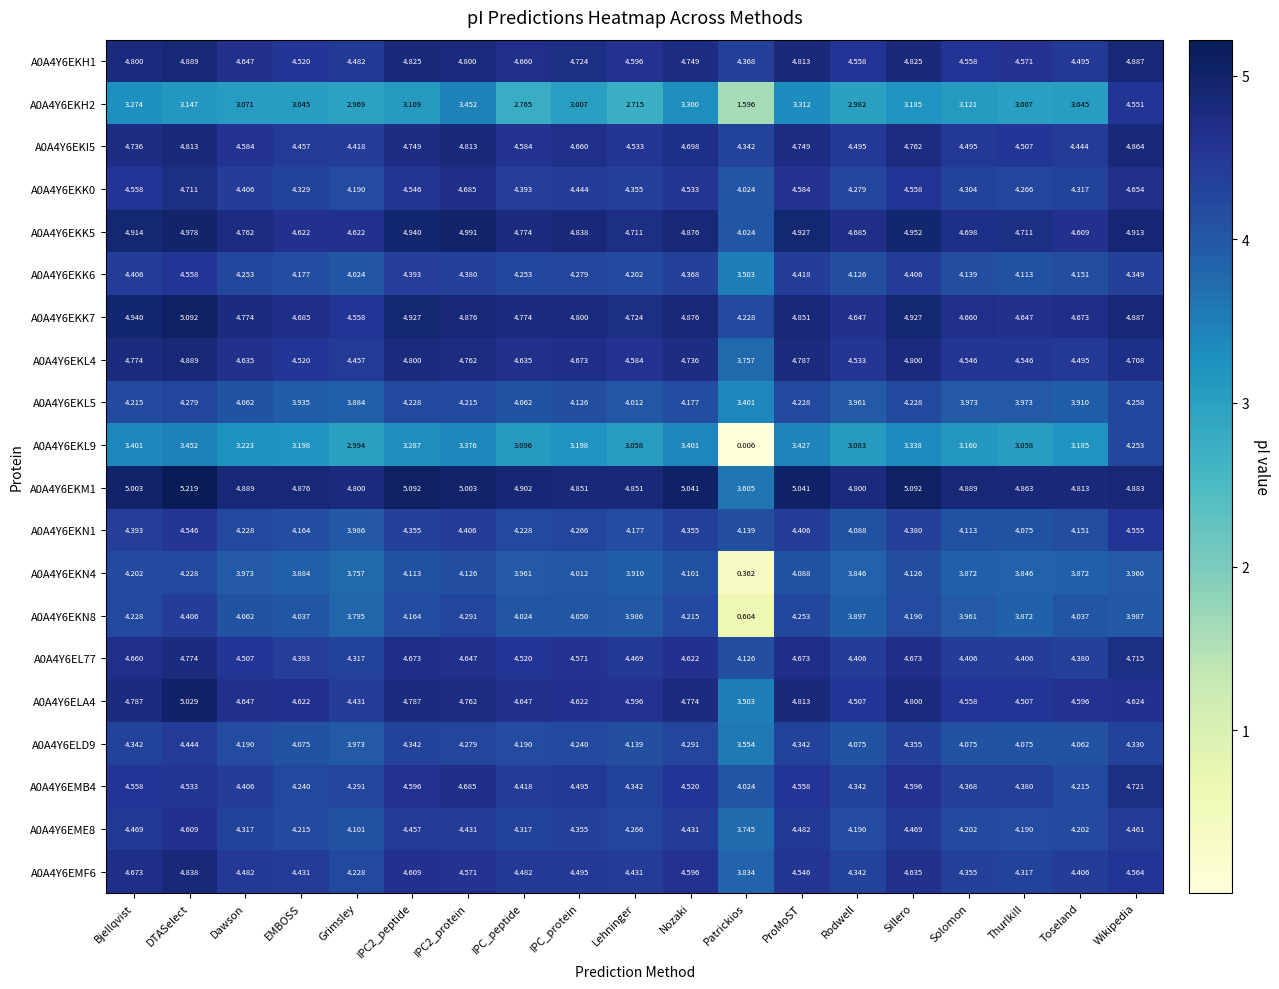

At how many categories does at least one series exceed 3?

19